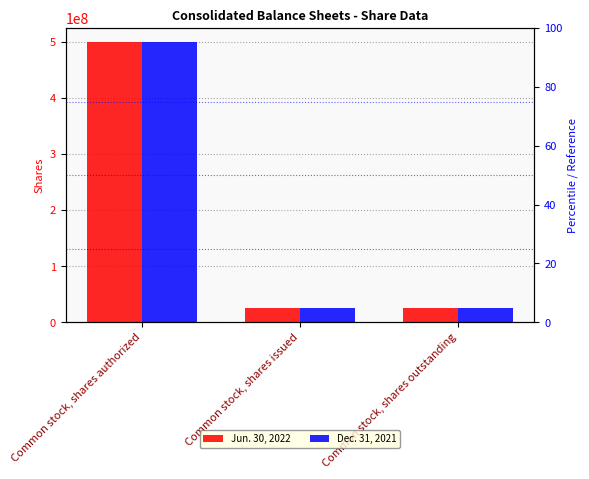

What is the difference between the maximum and minimum values in the Dec. 31, 2021 series?

474499433